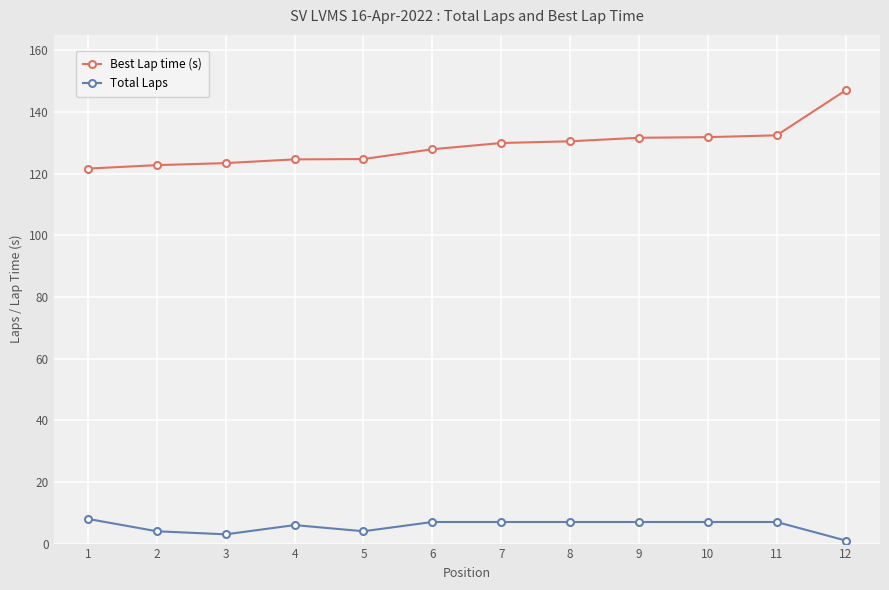

The Best Lap time (s) series shows 197.6 at 7. True or false?

False